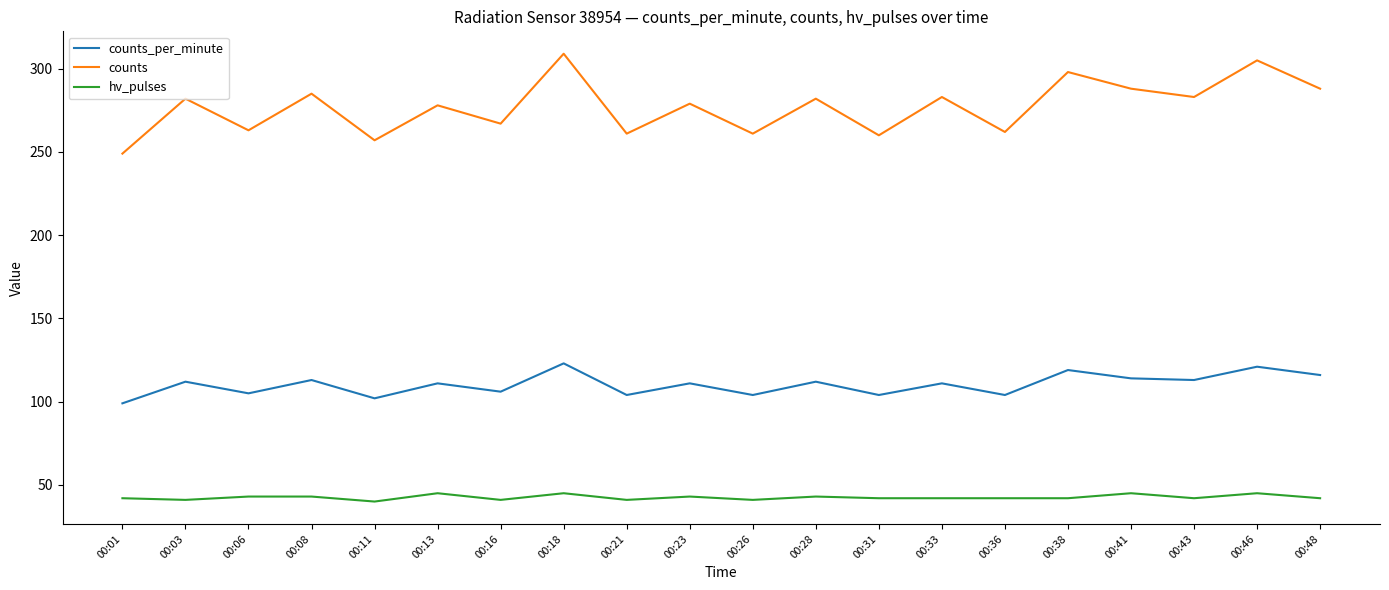

Which series has the largest range (max minus min)?

counts